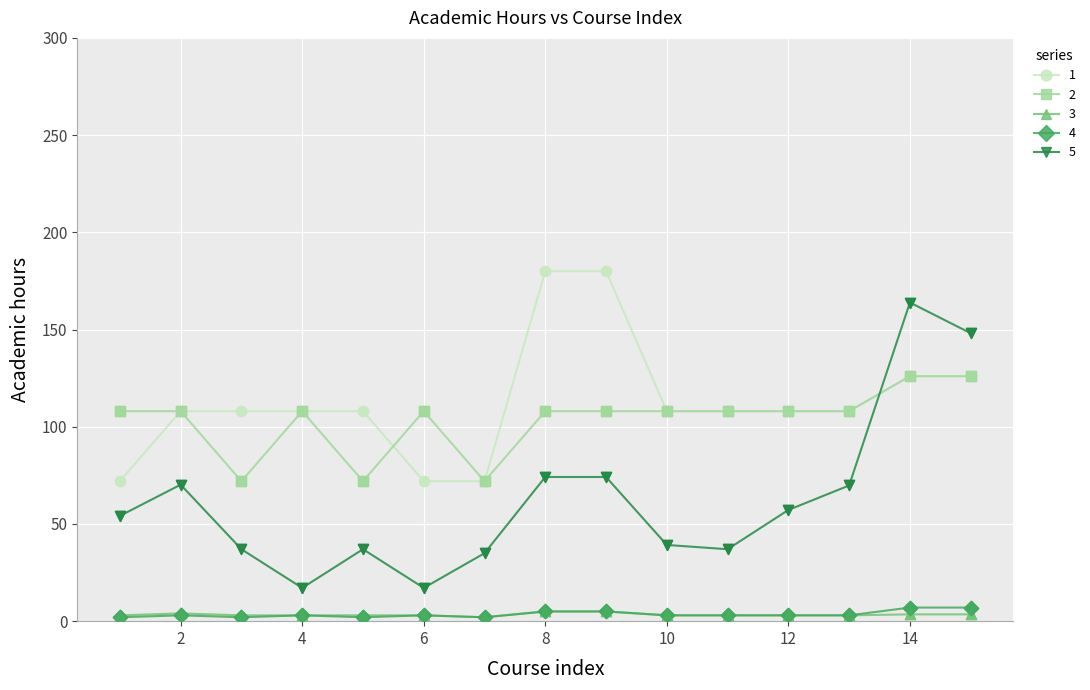

Which series has the largest range (max minus min)?

5